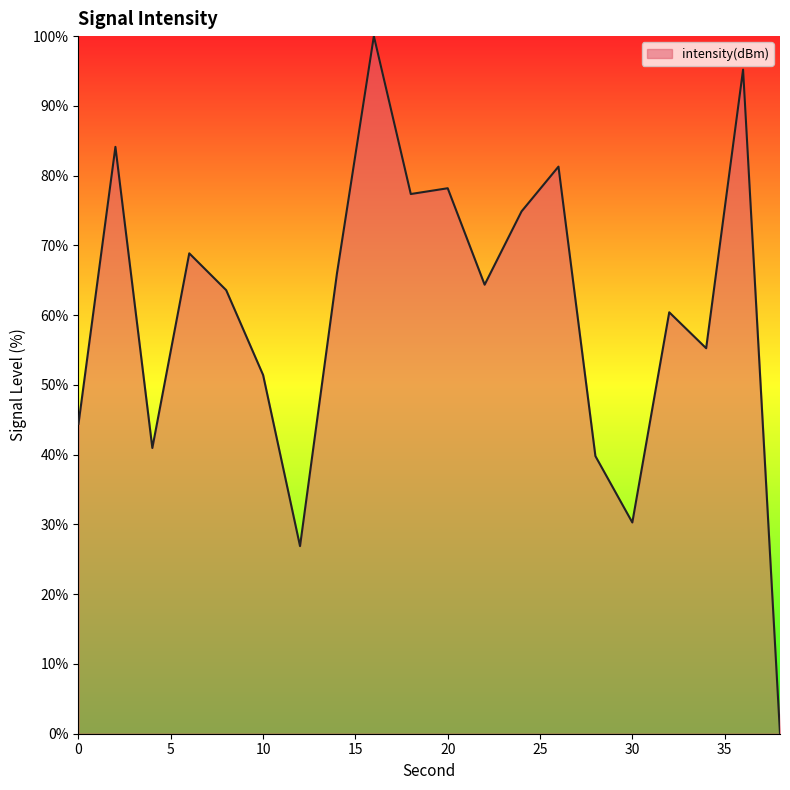

What is the difference between the maximum and minimum values?

100.0